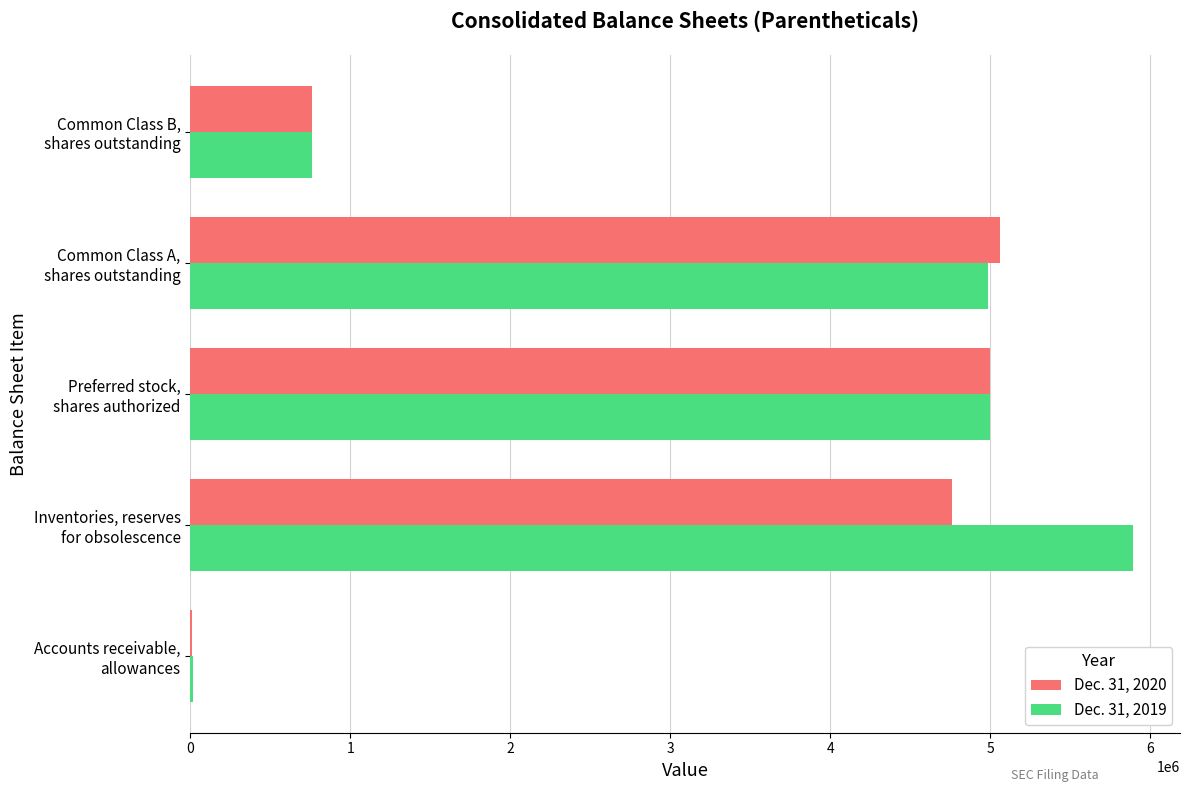

Where is Dec. 31, 2020 nearest to the value 2534617?

Common Class B,
shares outstanding